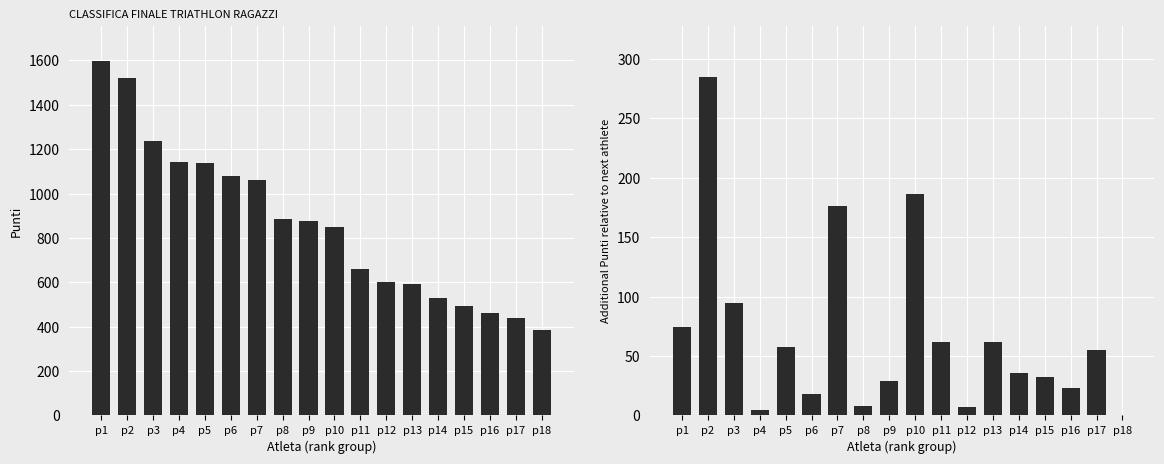

Rank the series at p18 from highest to lowest value.

Punti, Diff Punti